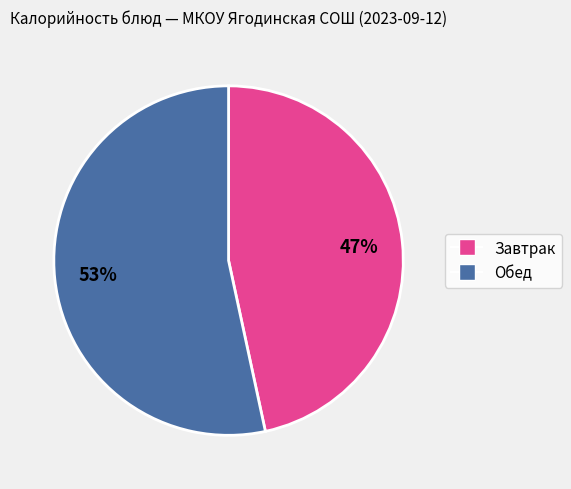

To the nearest percent, what is the average slice percentage?

50%